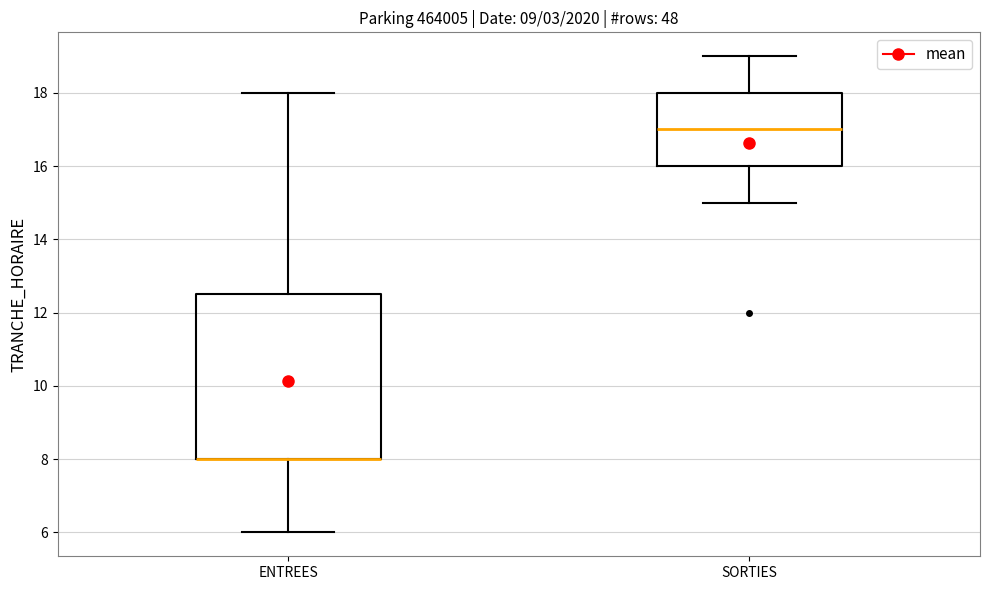

Where is the upper edge of the box for SORTIES on the y-axis? The values are not printed on the chart, so give them approximately, as read against the axis.

18.0